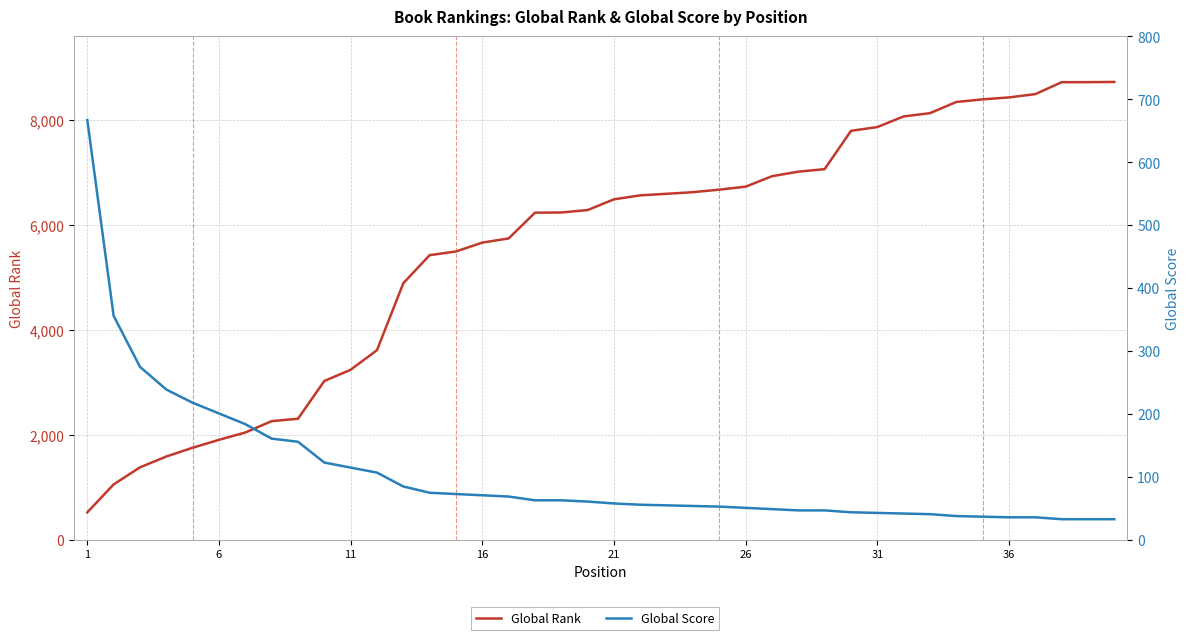

What are all the series names shown in the legend?

Global Rank, Global Score